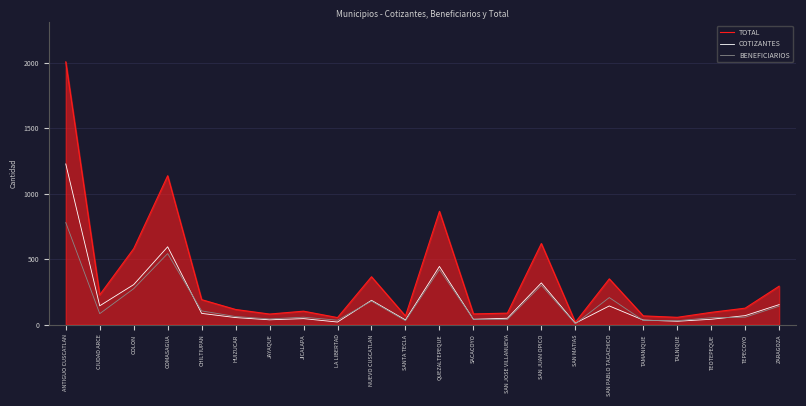

Read the TOTAL value at HUIZUCAR, to the nearest 50.

100